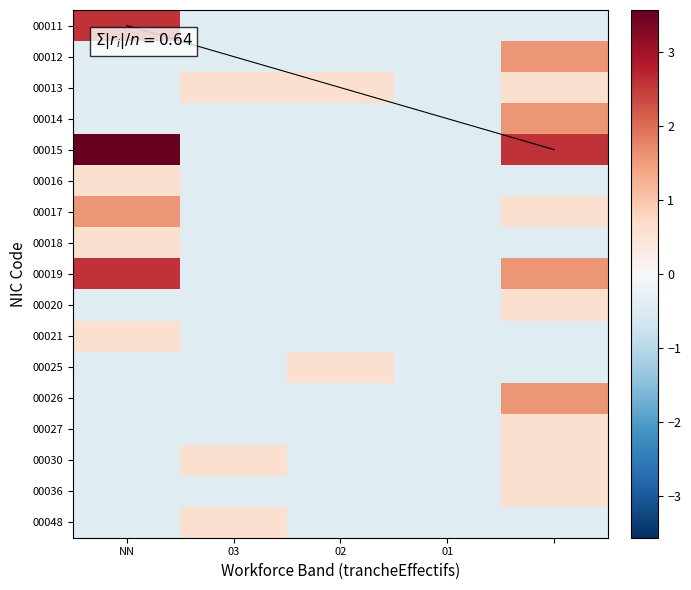

Count the number of data series in this chart.

17